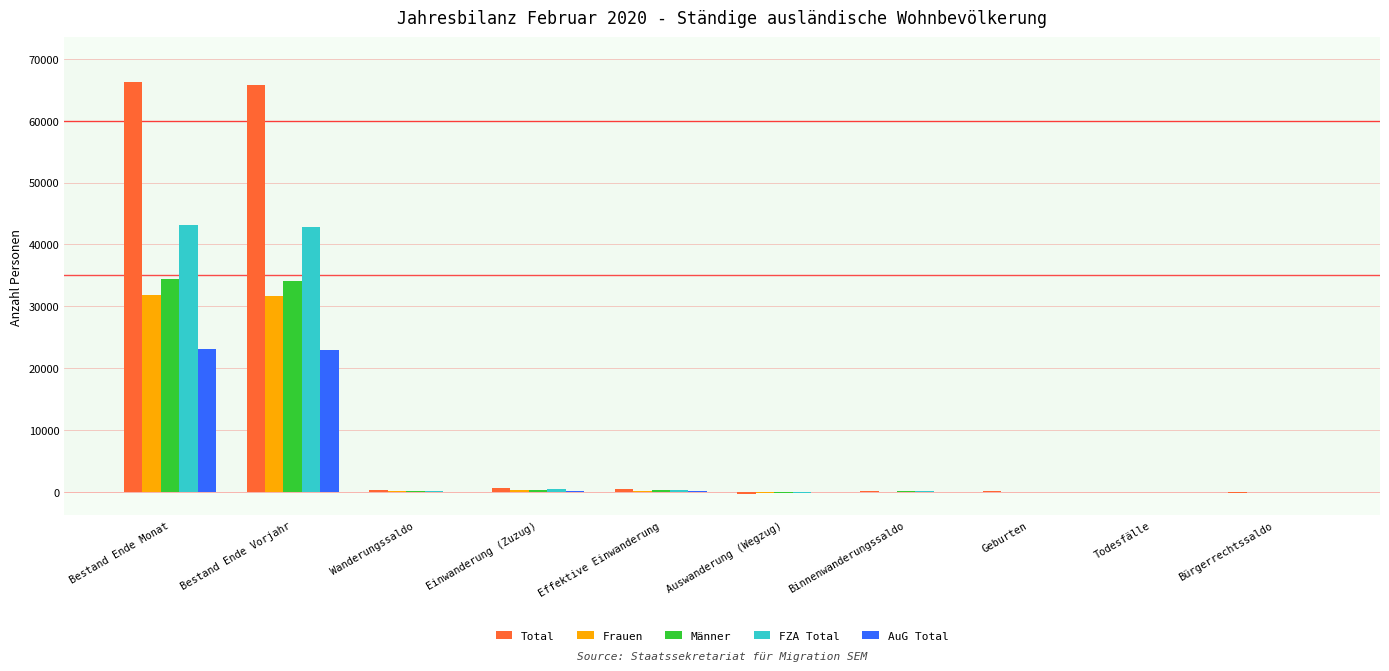

What is the maximum value shown in the chart?

66194